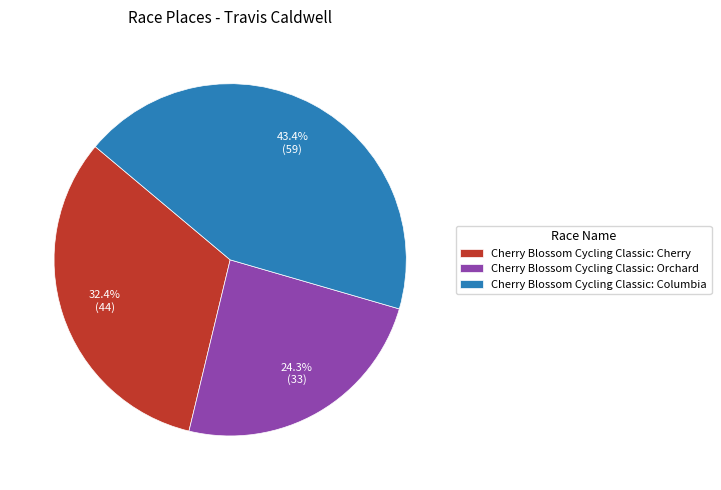

Which slice is the largest?

Cherry Blossom Cycling Classic: Columbia